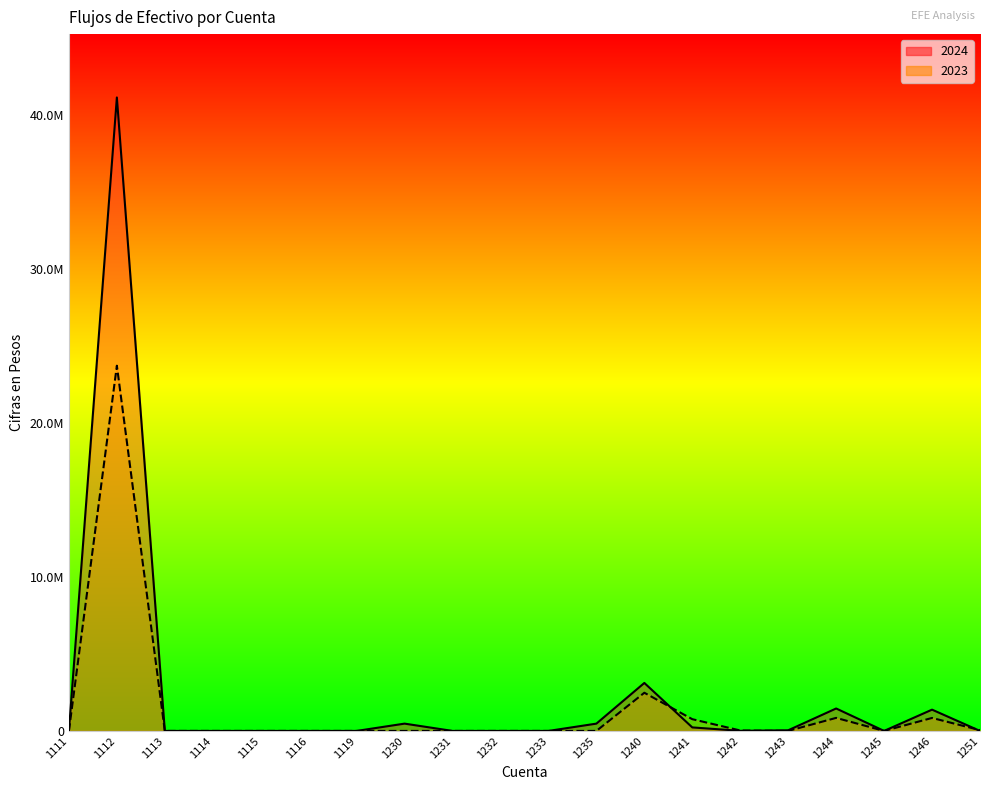

What is the greatest value displayed?

41115386.2